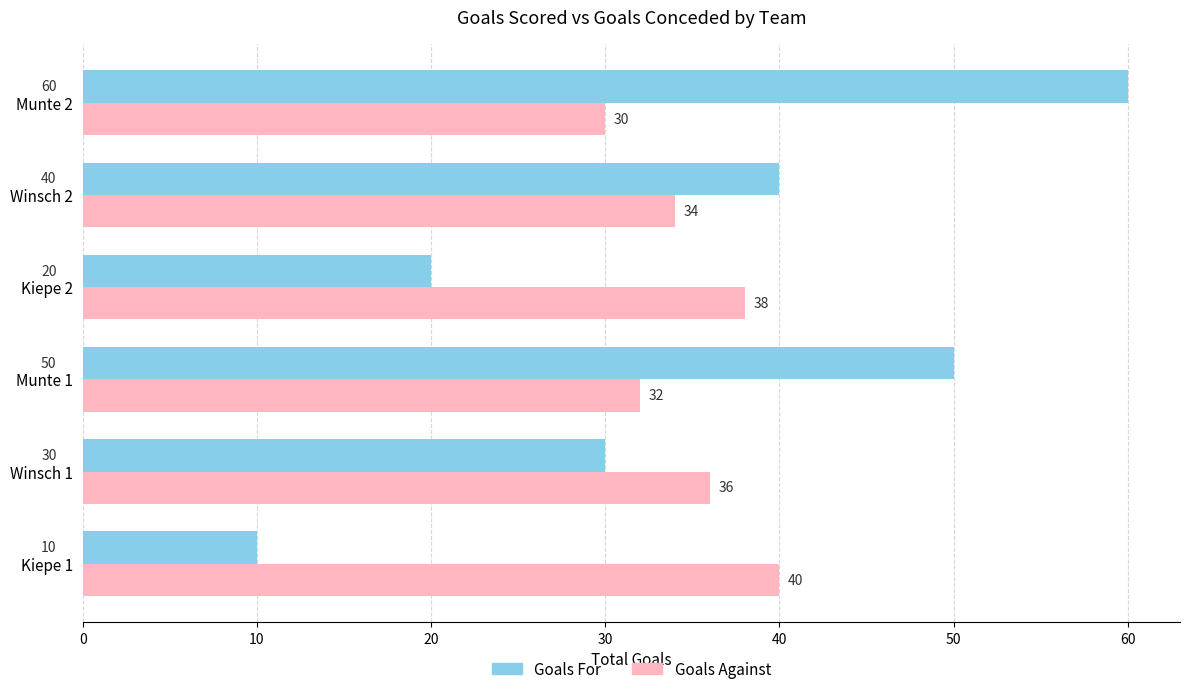

What is the difference between the highest and lowest values at Munte 2?

30